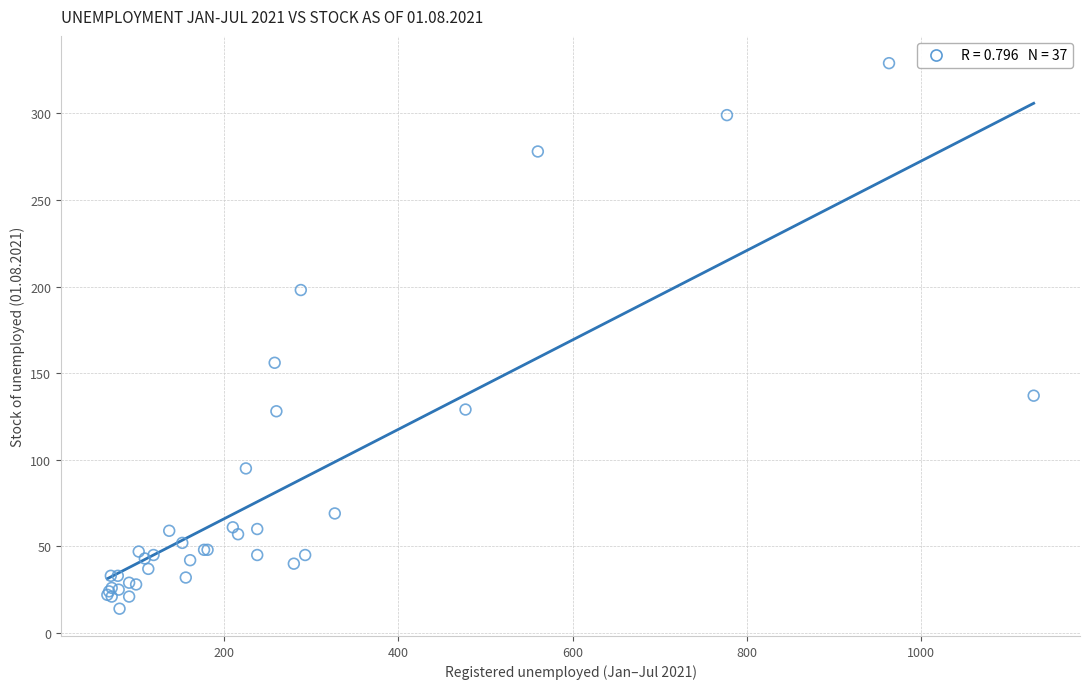

What Y value in the scatter plot is closest to 171?

156